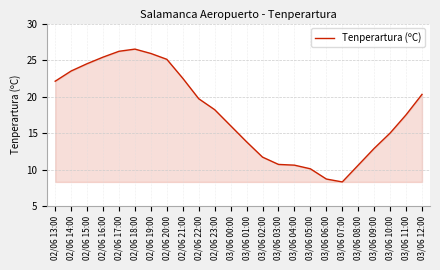

The chart shows a value of 17.7 at 03/06 03:00. True or false?

False